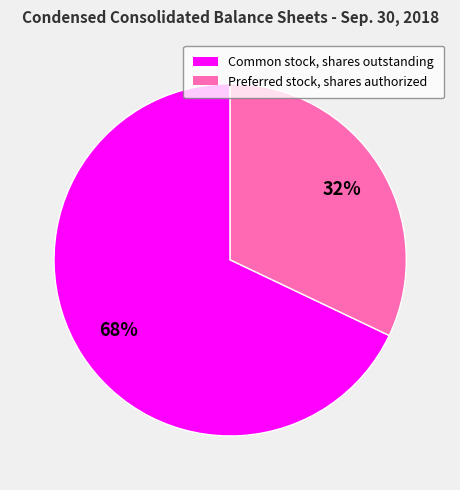

Rank the categories by value from lowest to highest.

Preferred stock, shares authorized, Common stock, shares outstanding